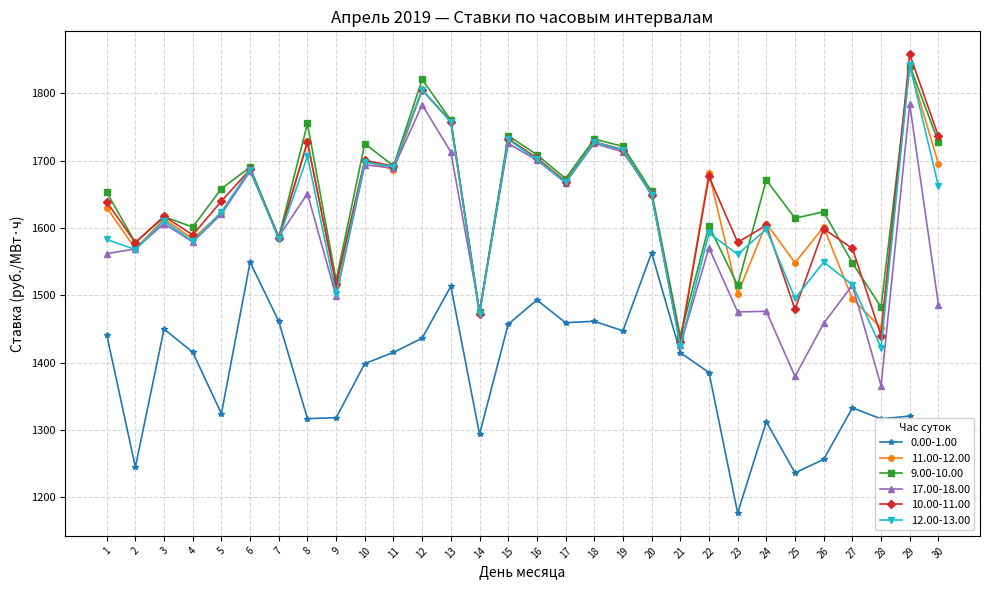

What is the value of the 12.00-13.00 point at the 10th from the left?

1697.8